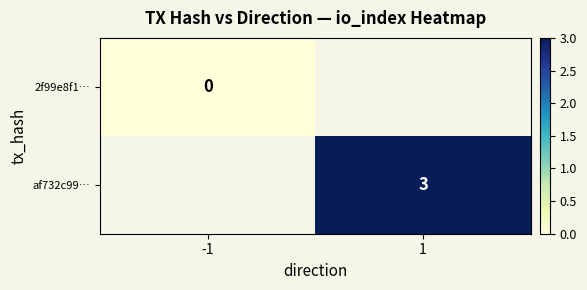

Is it true that af732c99… equals 3 at 1?

True